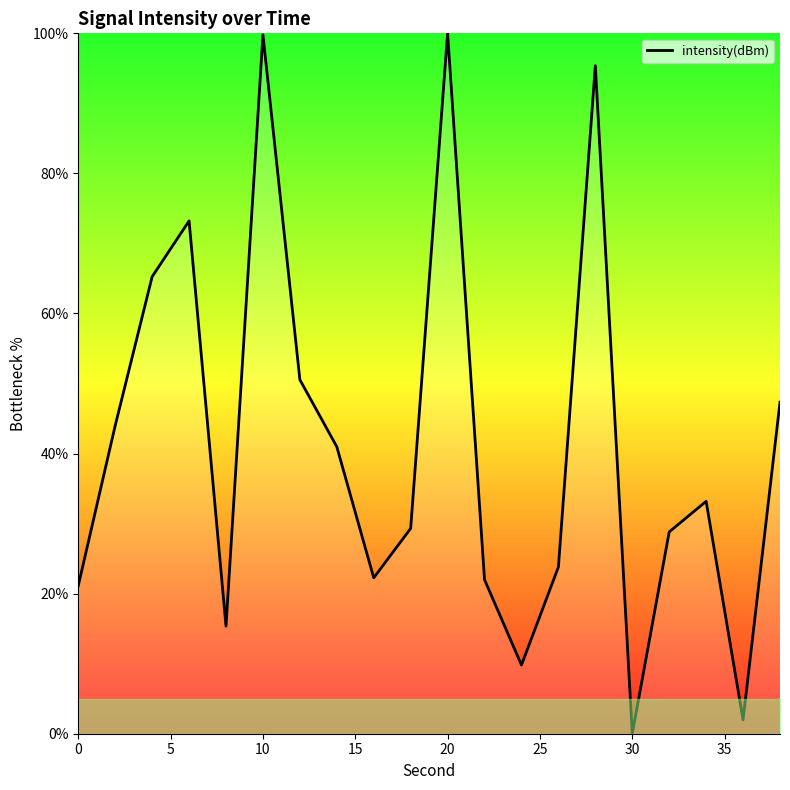

How many interior local peaks (higher than both neighbors) does the data have?

5